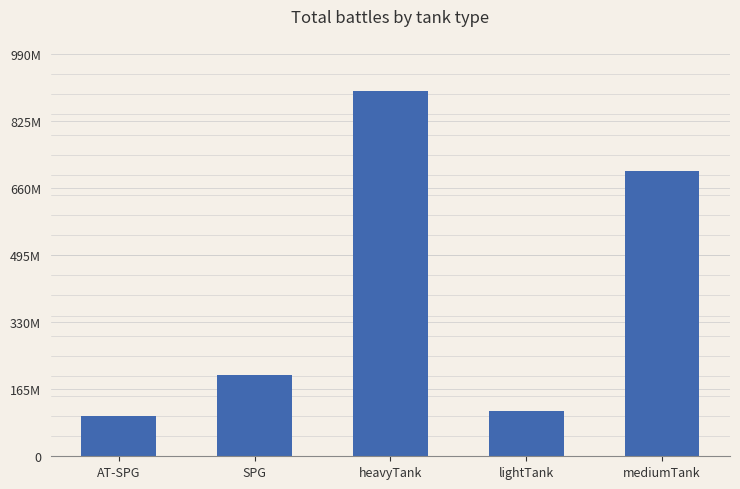

Rank the categories by value from highest to lowest.

heavyTank, mediumTank, SPG, lightTank, AT-SPG